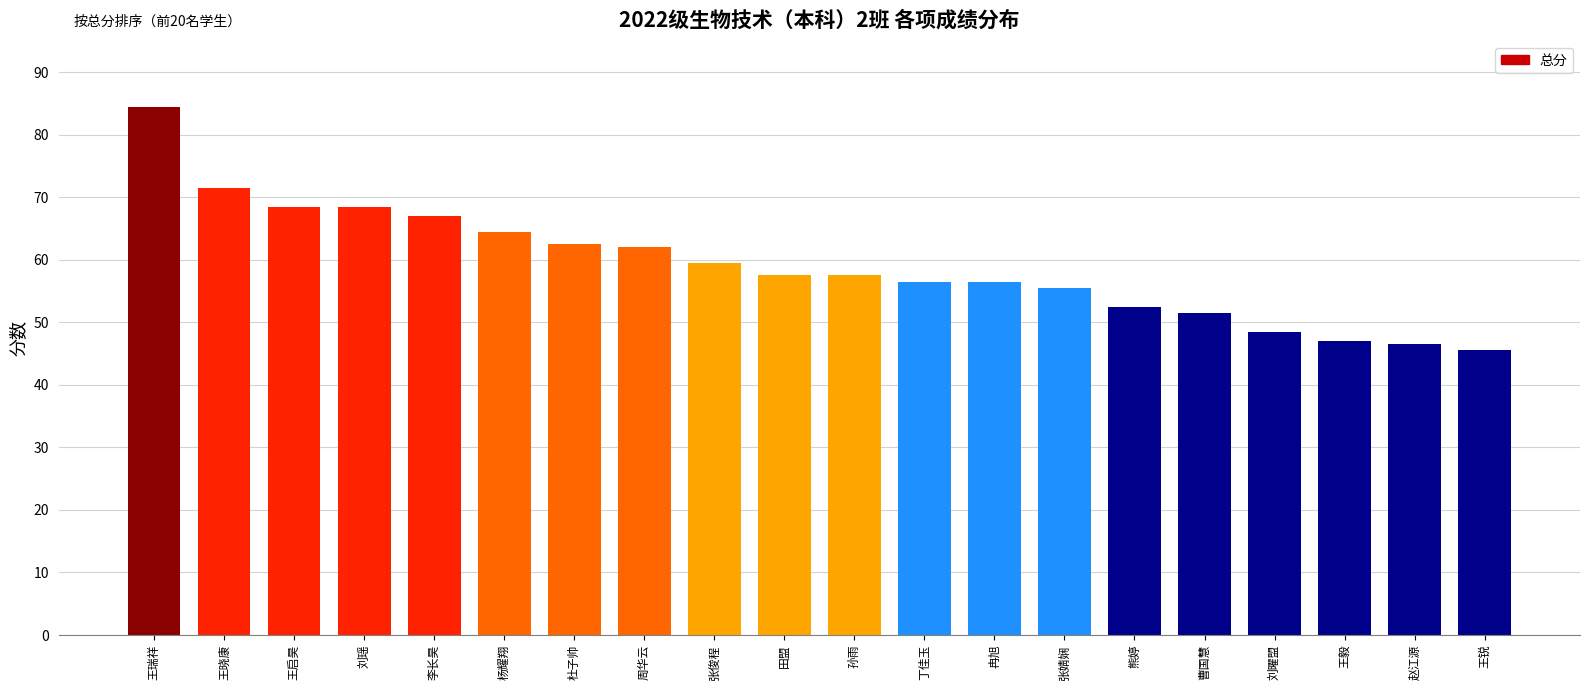

Is it true that the value at 孙雨 is 57.5?

True